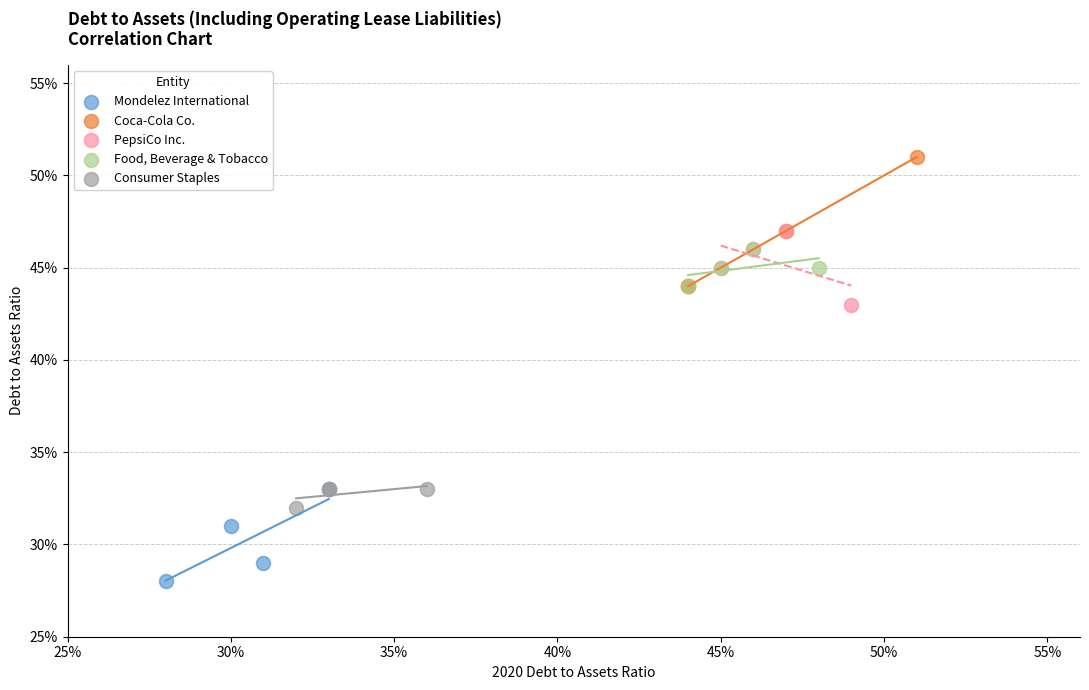

Which series reaches the minimum Y coordinate?

Mondelez International